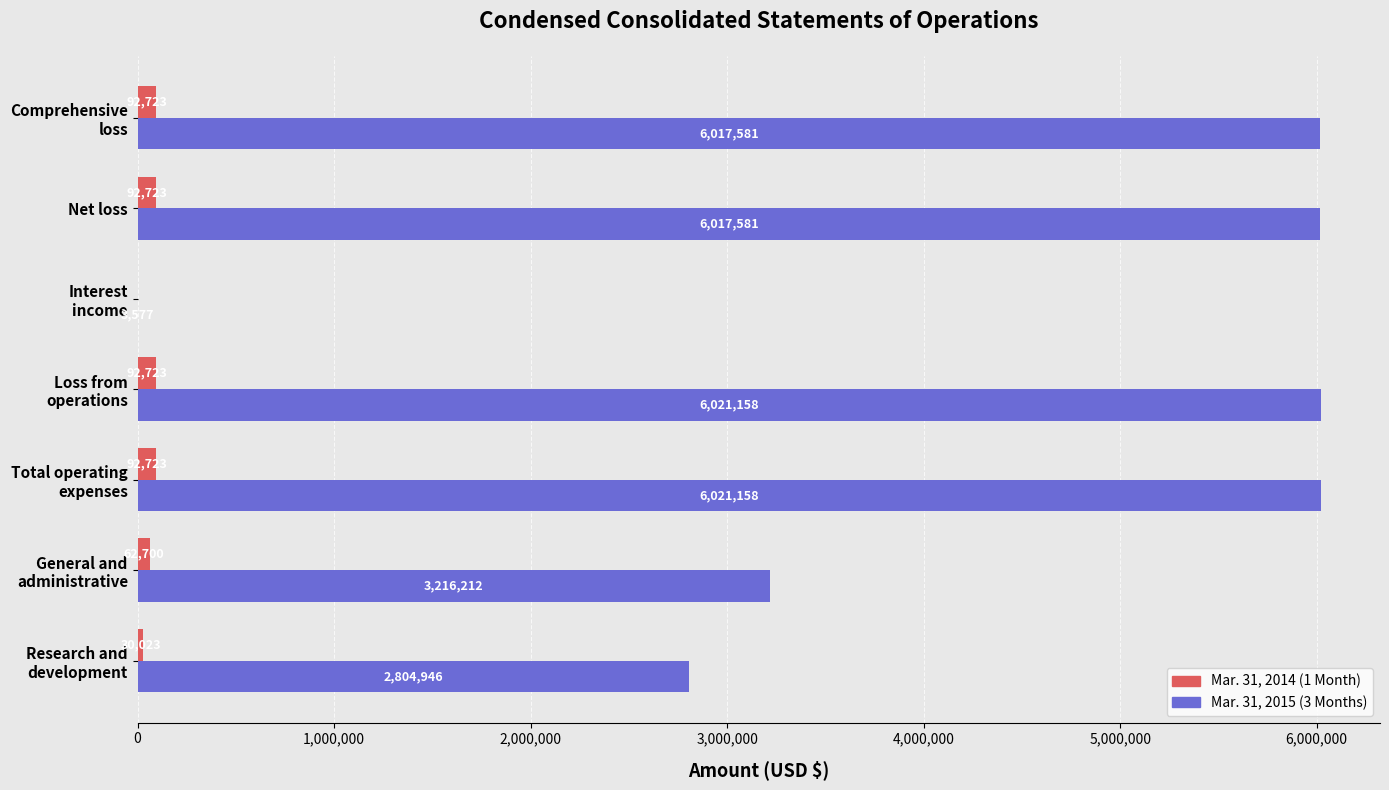

Is it true that Mar. 31, 2015 (3 Months) equals 6017581 at Net loss?

True